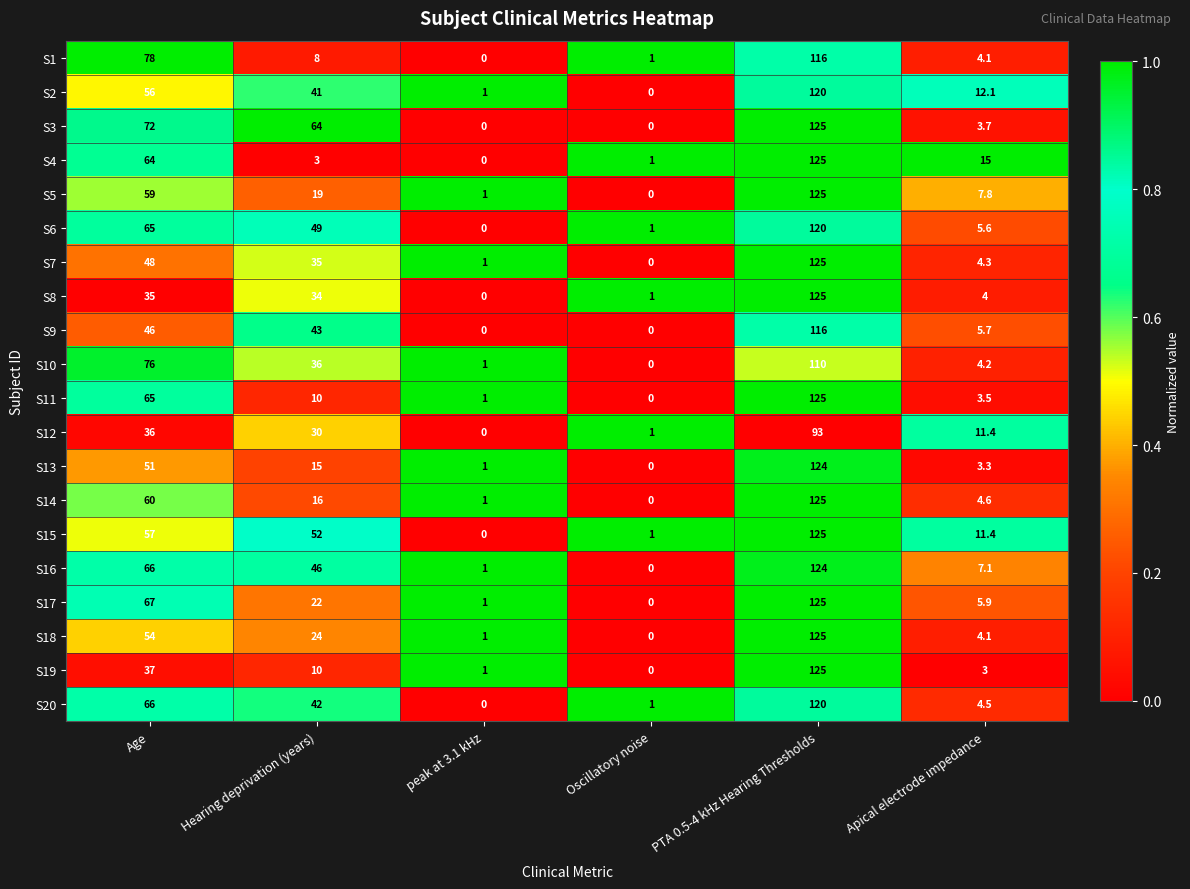

At which label does S15 reach its minimum?

peak at 3.1 kHz